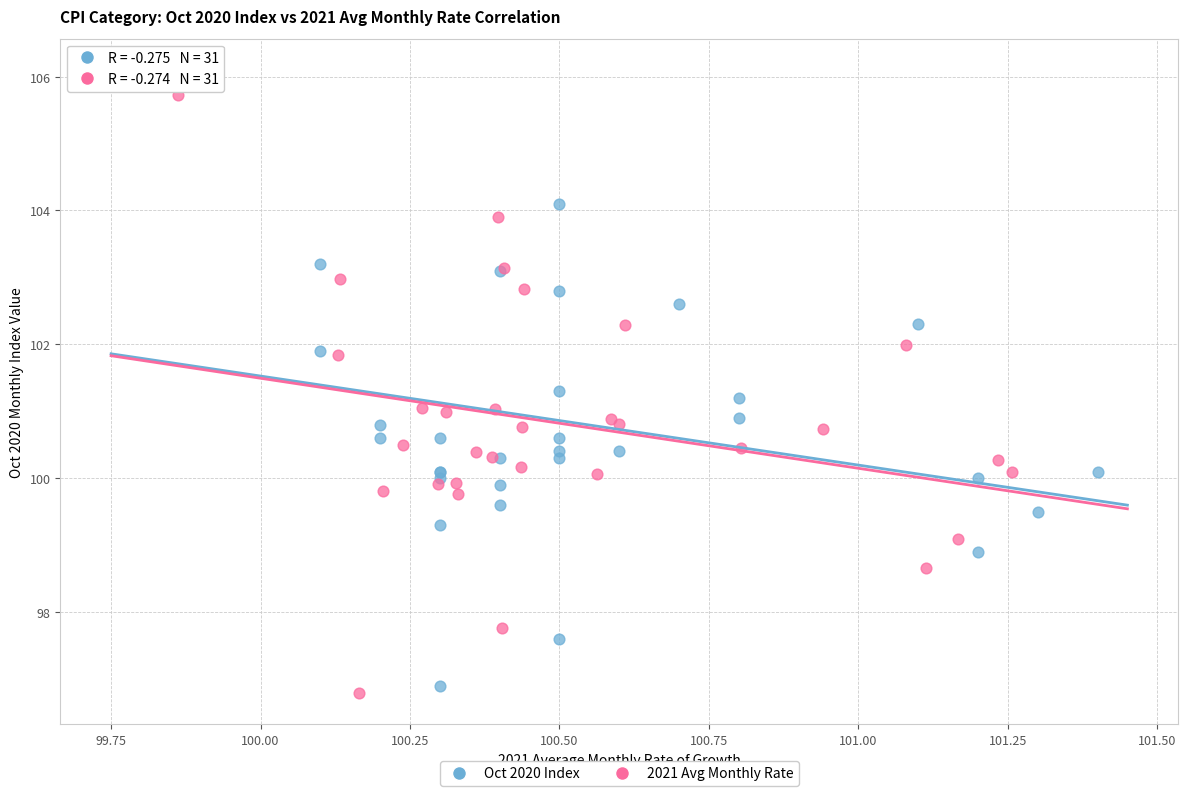

Which series has the largest Y range (max minus min)?

Oct 2020 Index